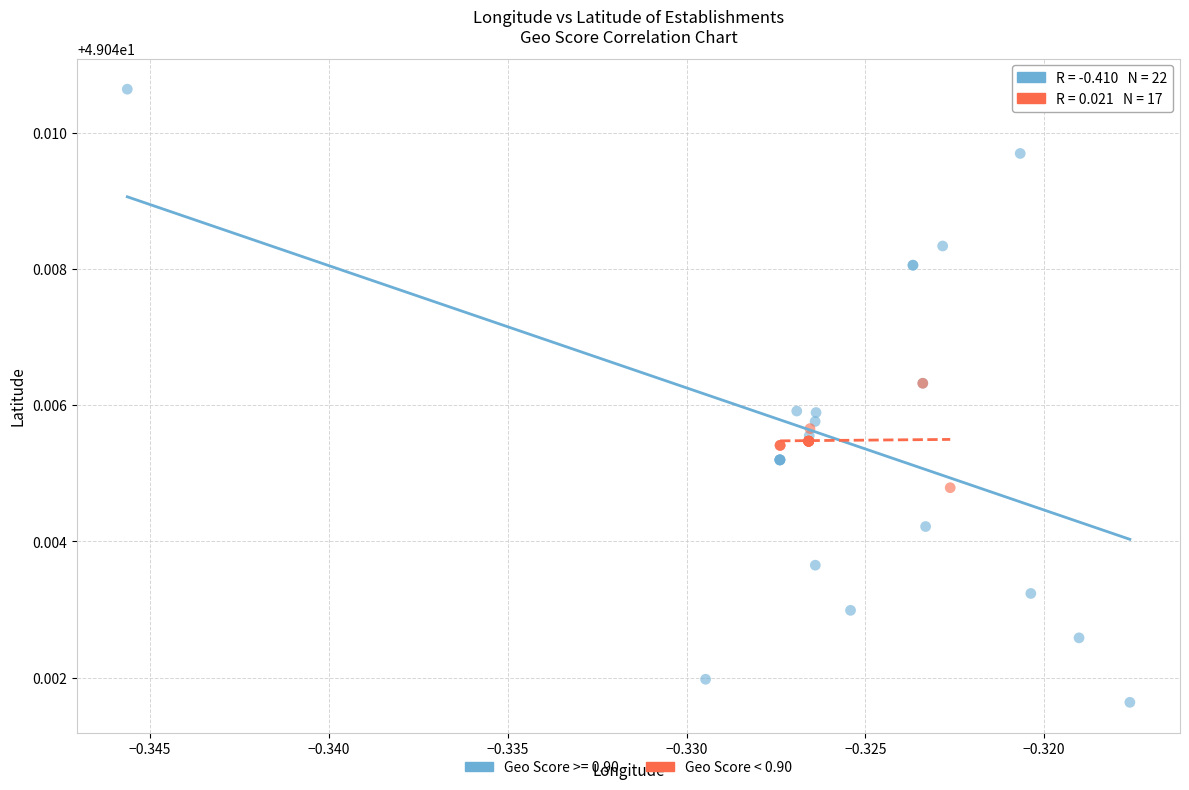

Which series reaches the maximum Y coordinate?

Geo Score >= 0.90